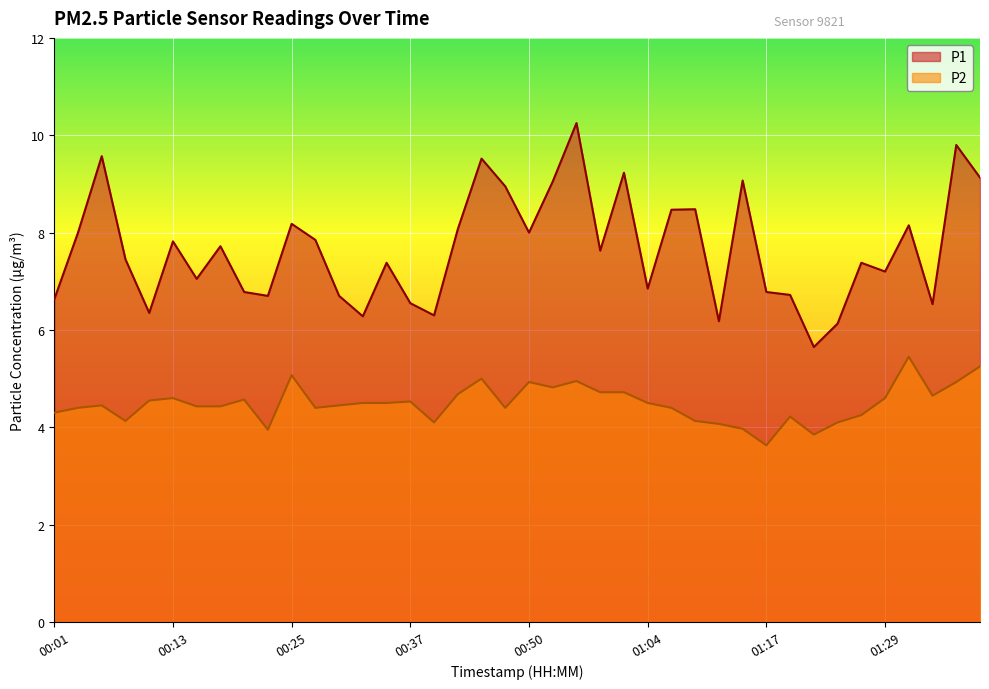

Rank the categories by P1 value from highest to lowest.

00:57, 01:36, 00:05, 00:45, 01:02, 01:39, 01:14, 00:55, 00:47, 01:09, 01:07, 00:25, 01:31, 00:42, 00:03, 00:50, 00:27, 00:13, 00:18, 01:00, 00:08, 00:35, 01:27, 01:29, 00:15, 01:04, 00:20, 01:17, 01:19, 00:23, 00:30, 00:01, 00:37, 01:34, 00:10, 00:40, 00:32, 01:12, 01:24, 01:22